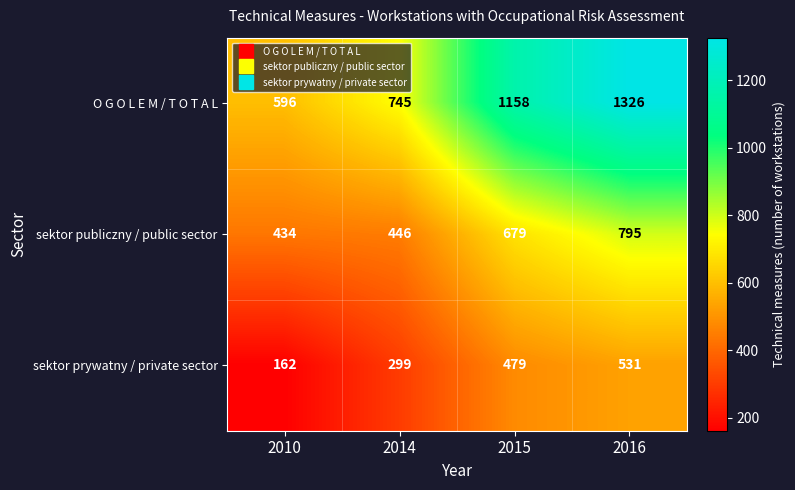

Reading right to left, list all the values displayed in this chart.

O G O L E M / T O T A L: 2016=1326	2015=1158	2014=745	2010=596
sektor publiczny / public sector: 2016=795	2015=679	2014=446	2010=434
sektor prywatny / private sector: 2016=531	2015=479	2014=299	2010=162